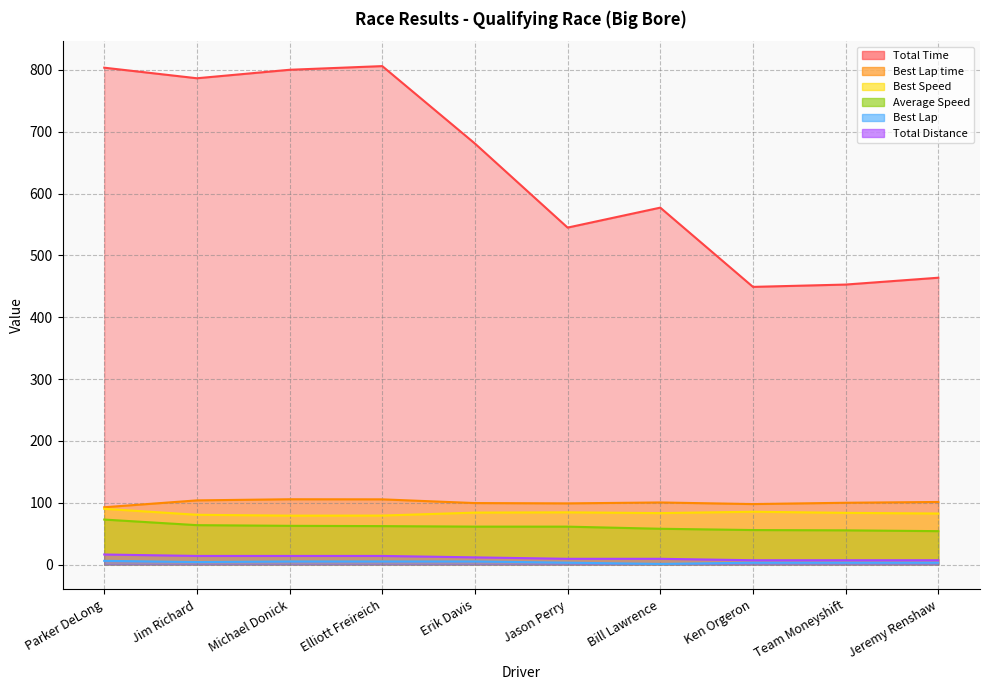

True or false: Total Distance and Best Lap intersect in this chart.

False